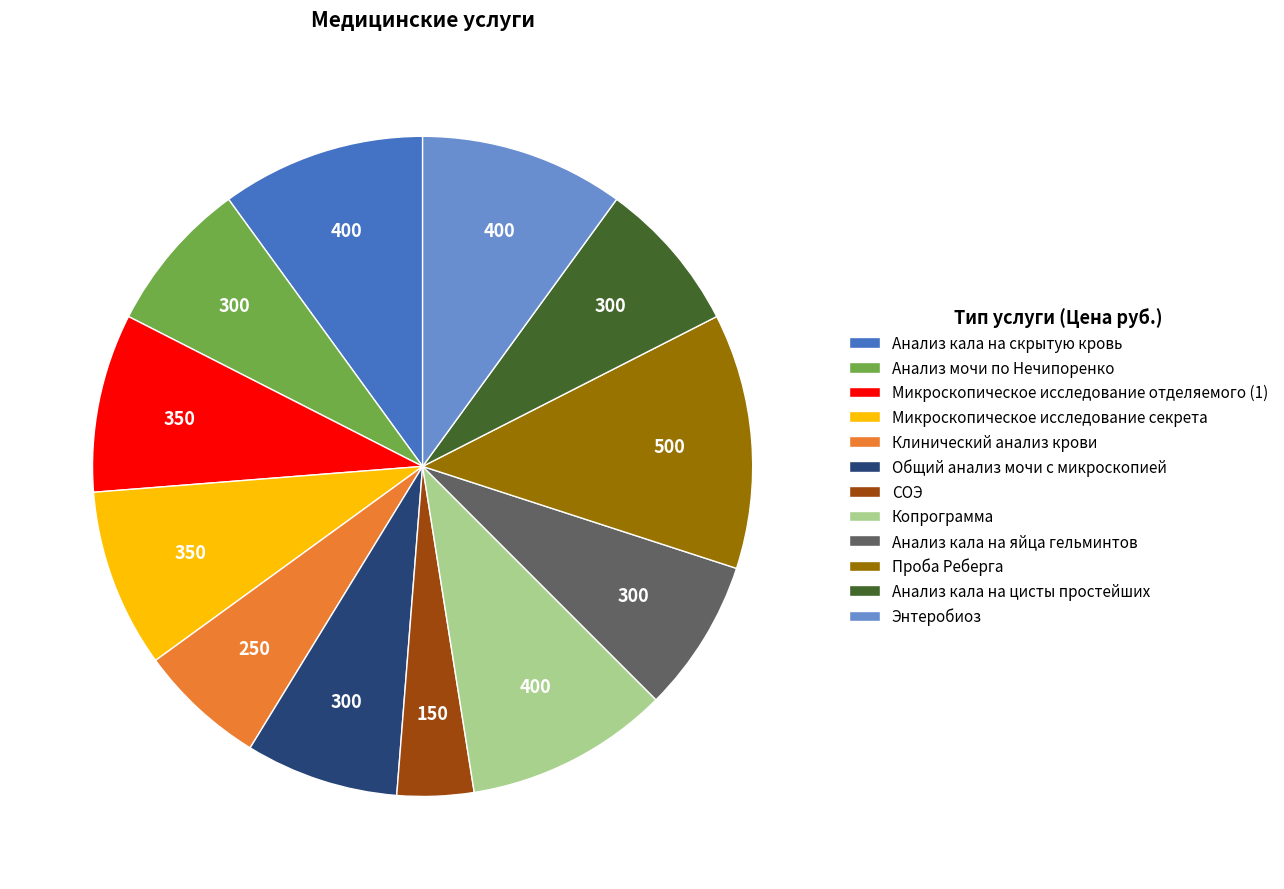

How many segments does this pie chart have?

12